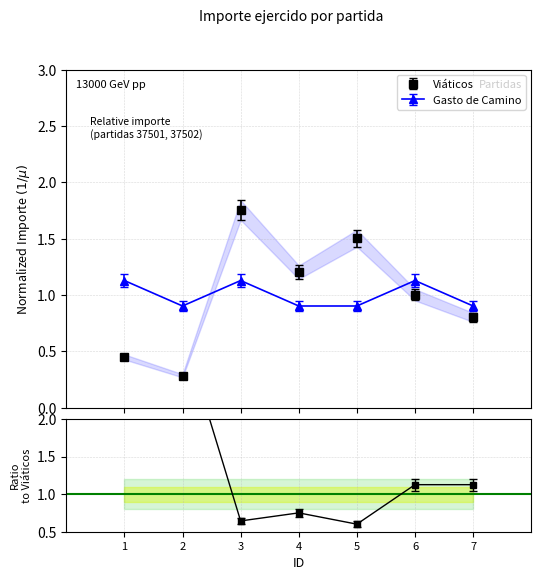

What are all the series names shown in the legend?

Viáticos, Gasto de Camino